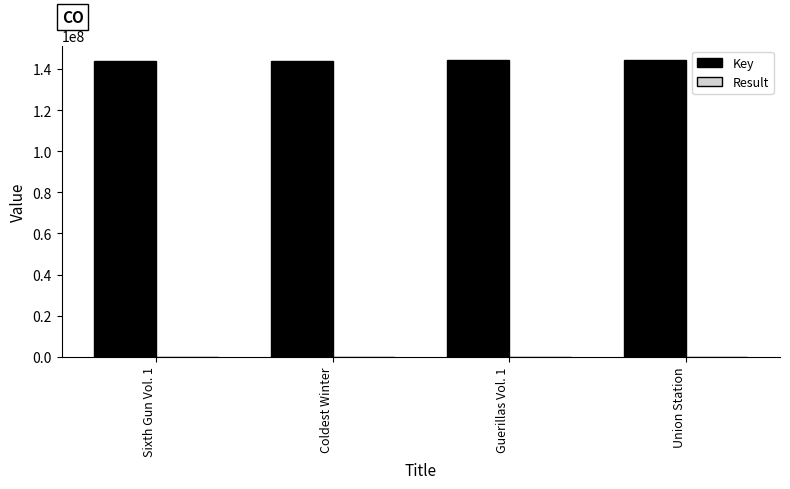

What is the difference between the Key values at Union Station and Sixth Gun Vol. 1?

411942